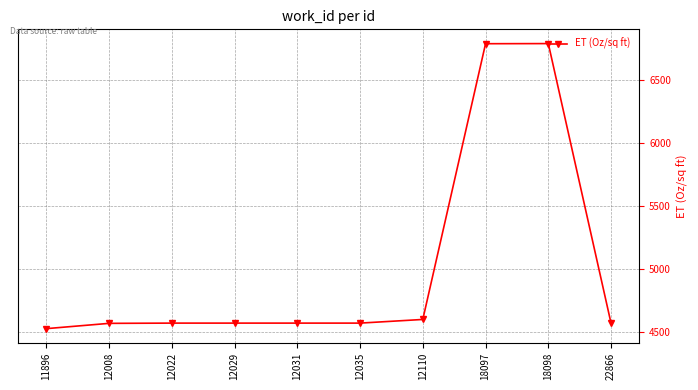

The value at 12022 is 4569. True or false?

True